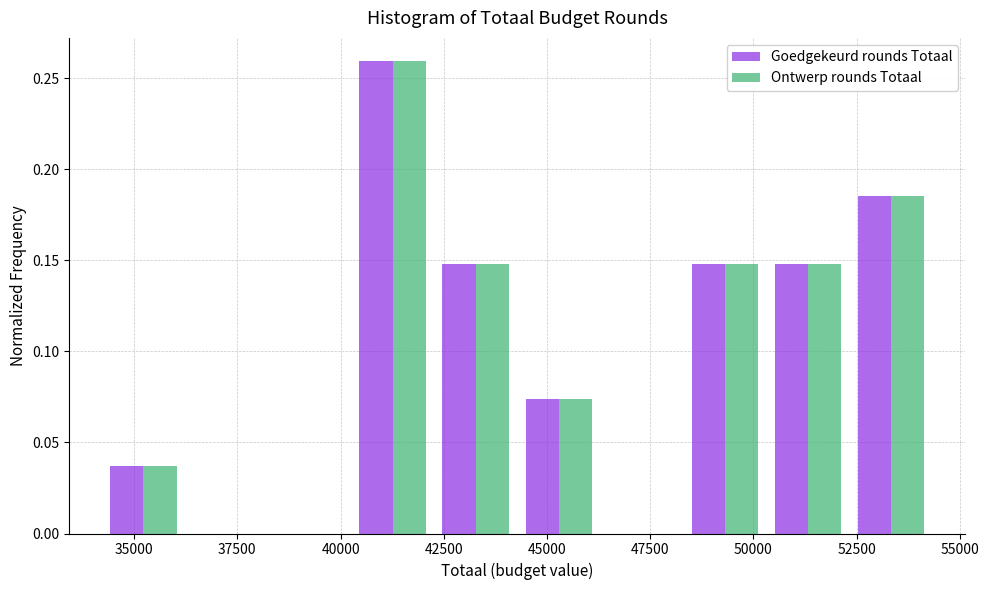

In the Goedgekeurd rounds Totaal series, which range on the x-axis has the tallest bar?

40500 to 42500